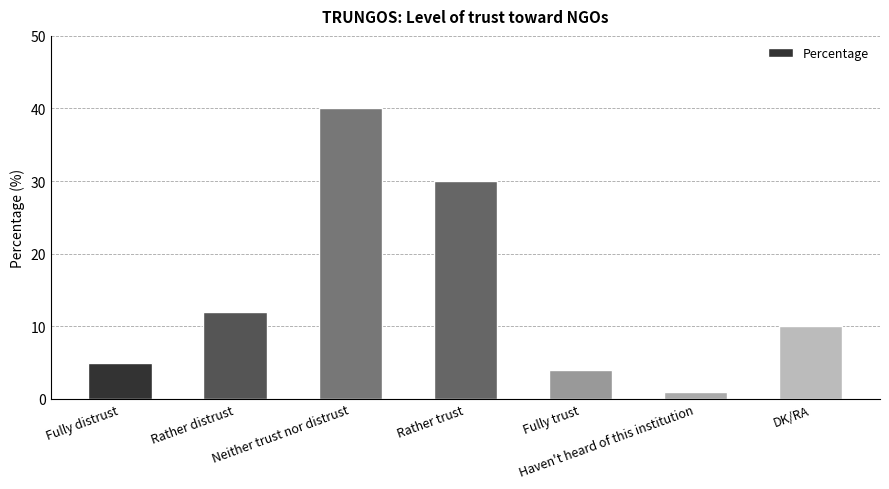

Where does the data first go above 10?

Rather distrust